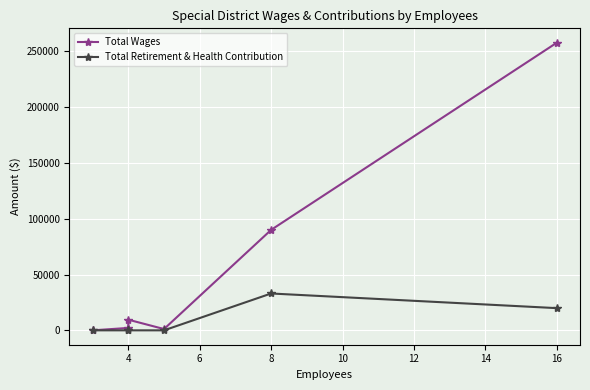

How many interior local peaks does the Total Wages series have?

1